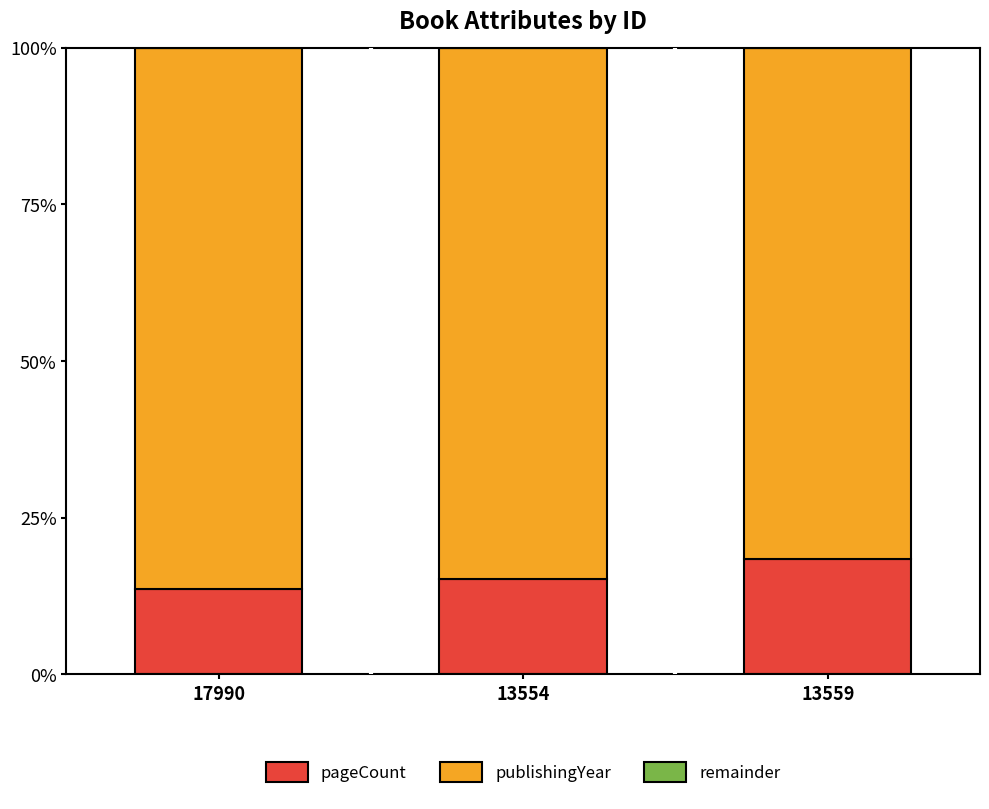

Is it true that pageCount equals 18.4 at 13559?

True